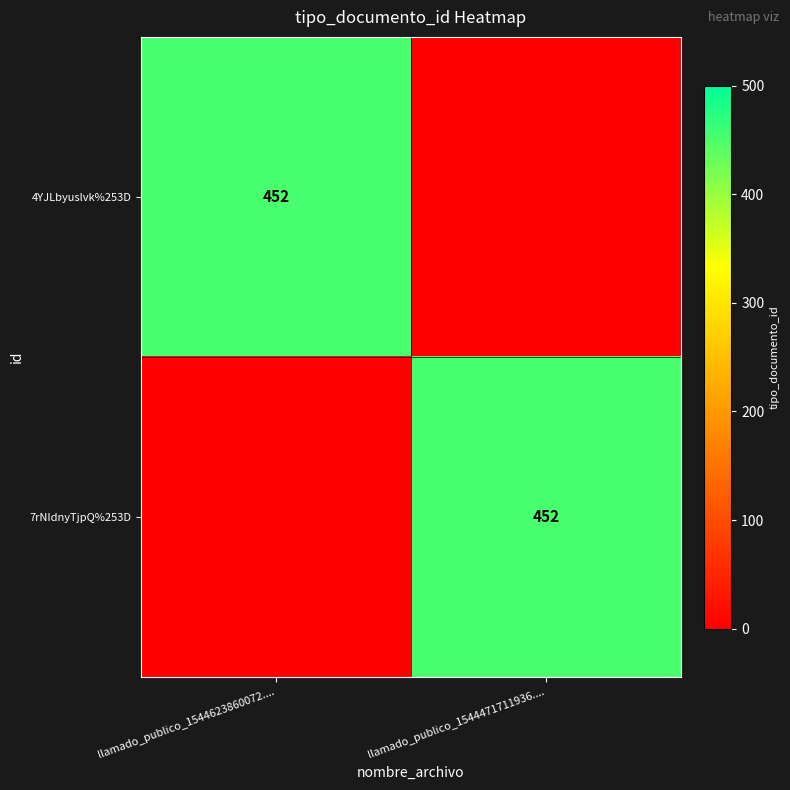

At how many categories does at least one series exceed 239?

2